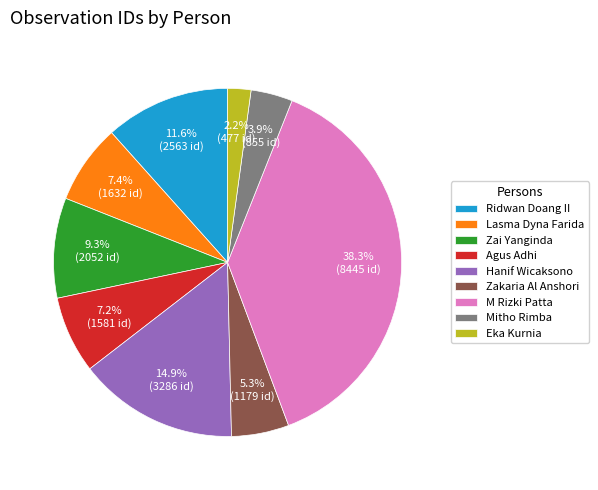

Which slice is the smallest?

Eka Kurnia